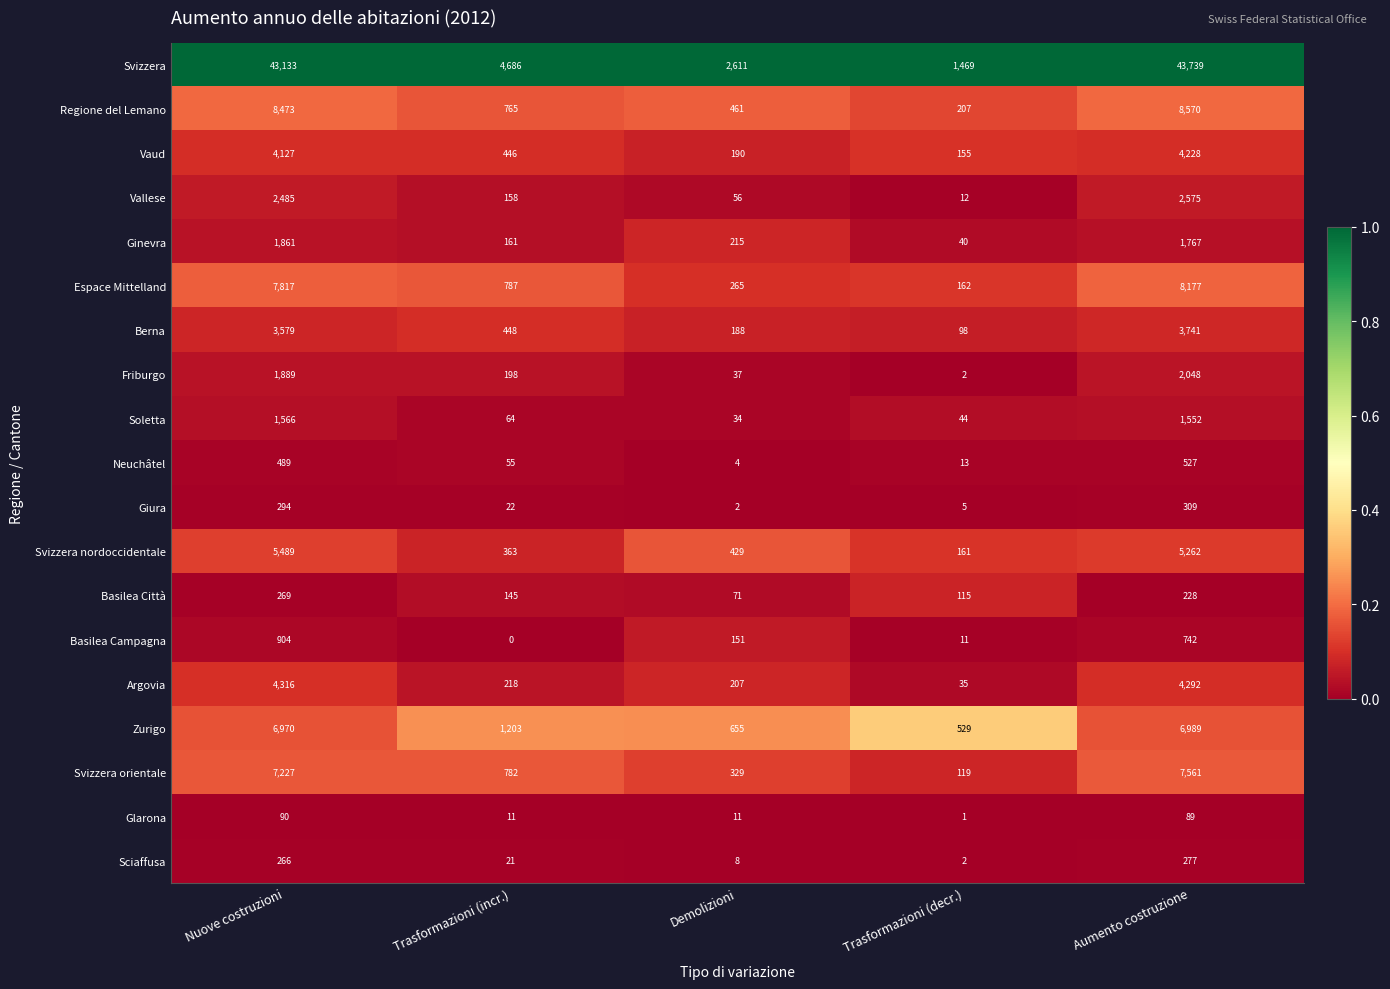

Which series changed the most between Trasformazioni (incr.) and Demolizioni?

Svizzera